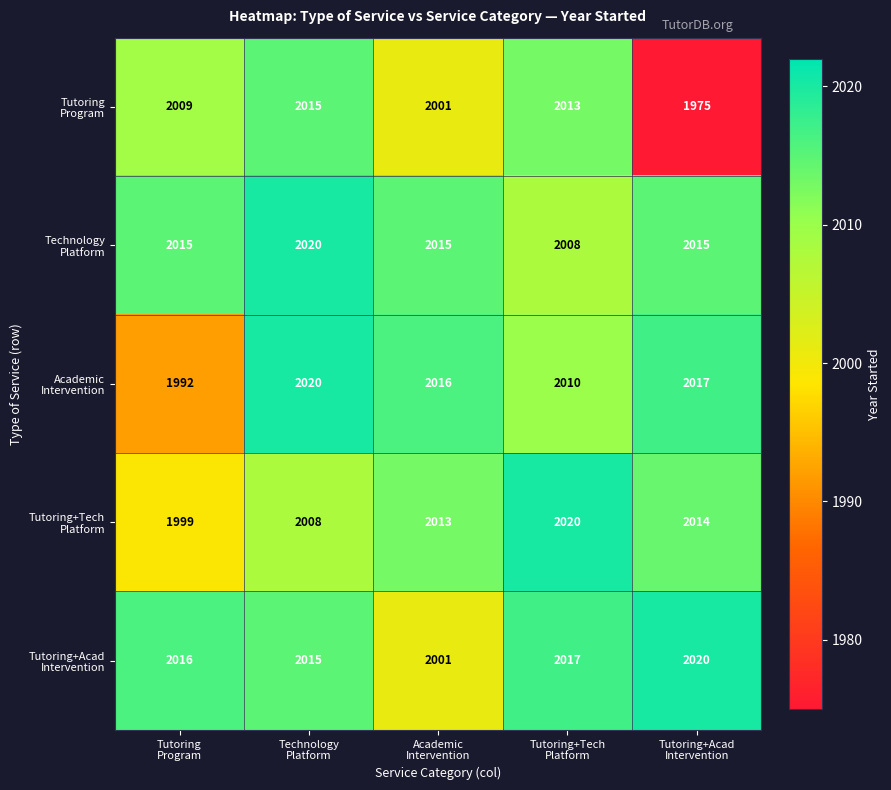

At how many categories does at least one series exceed 2005?

5